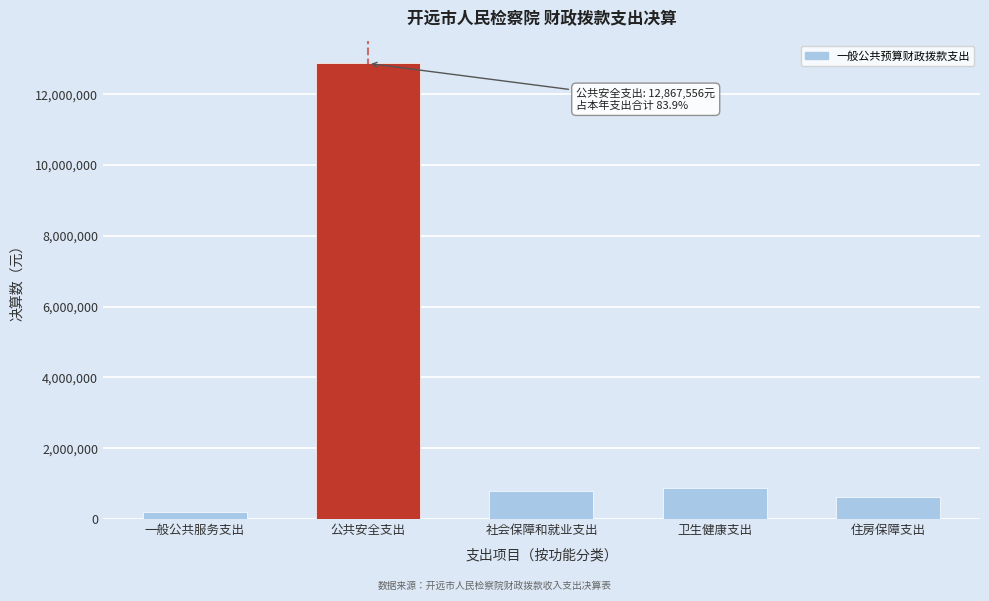

Is it true that the value at 公共安全支出 is 19703741.9?

False